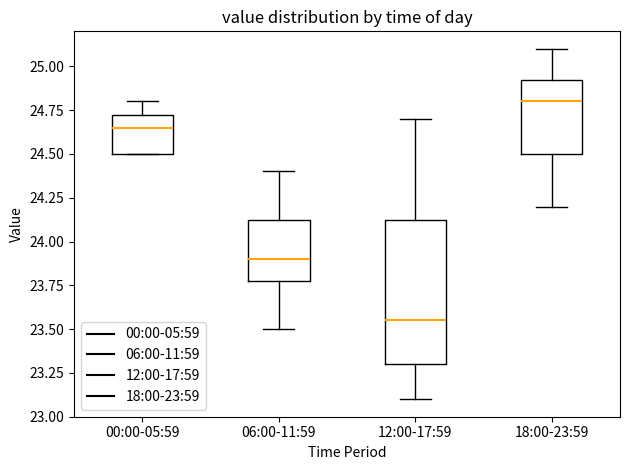

Which box's median line is the highest?

18:00-23:59